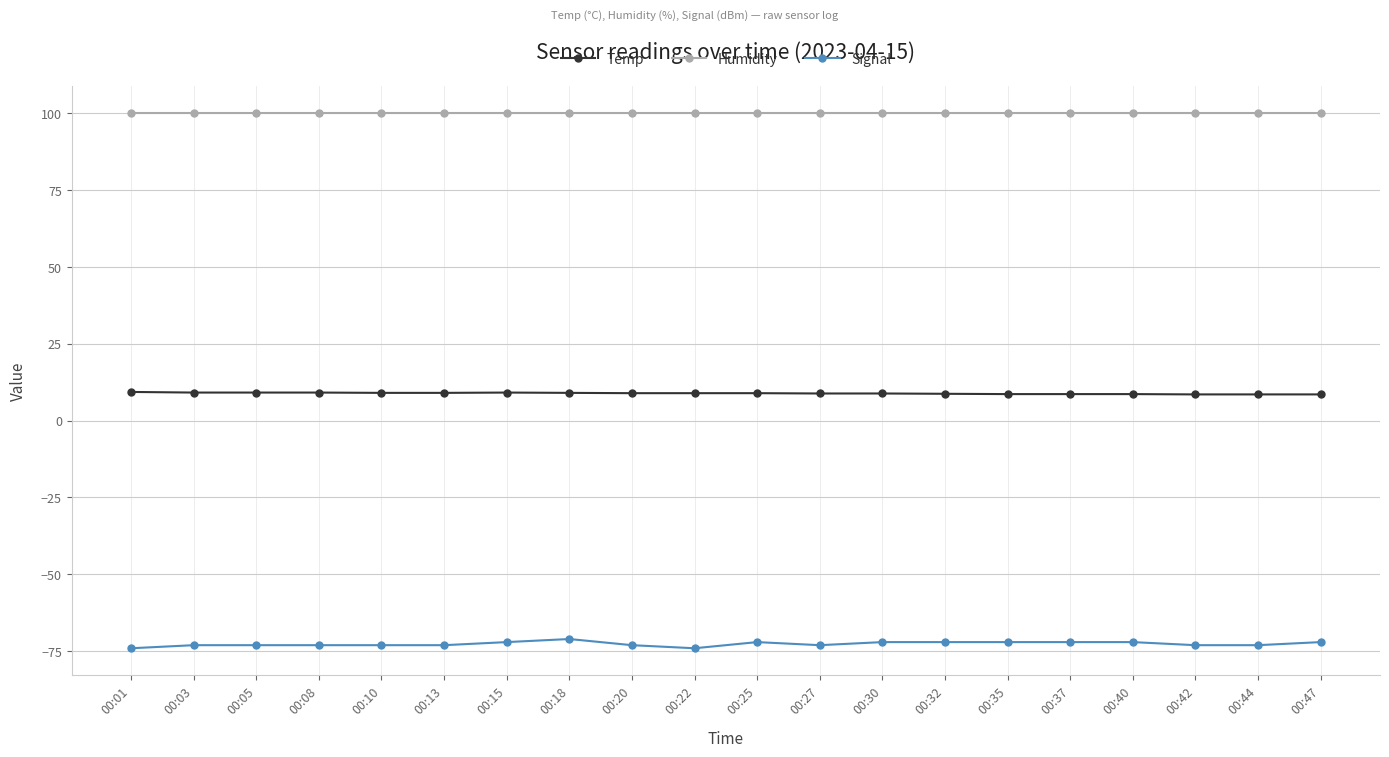

Is it true that Signal equals -24.4 at 00:15?

False